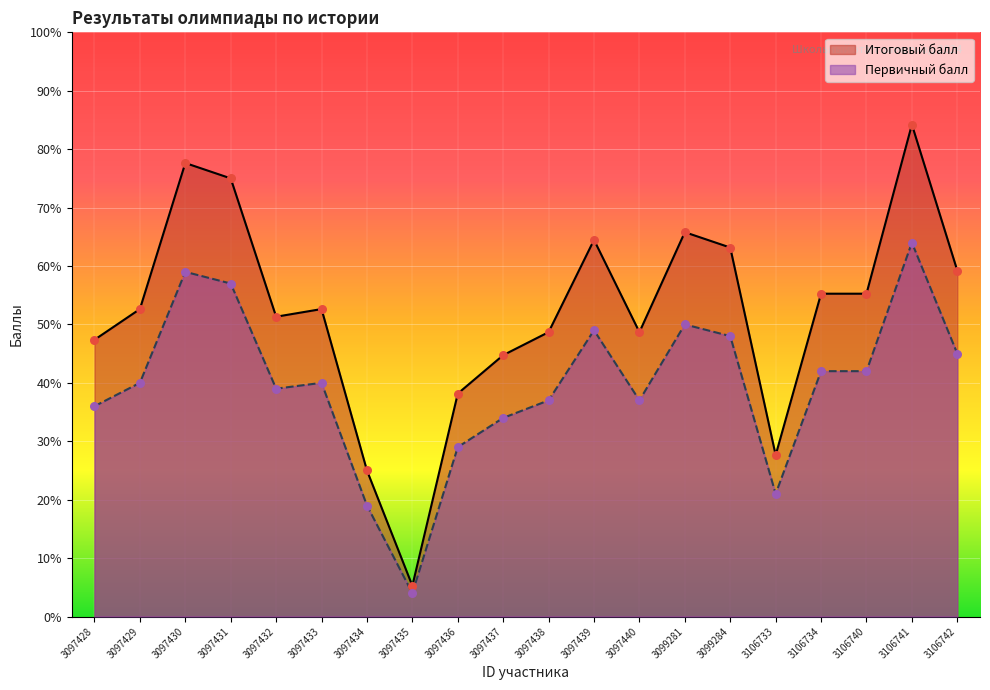

At how many categories does at least one series exceed 11?

19